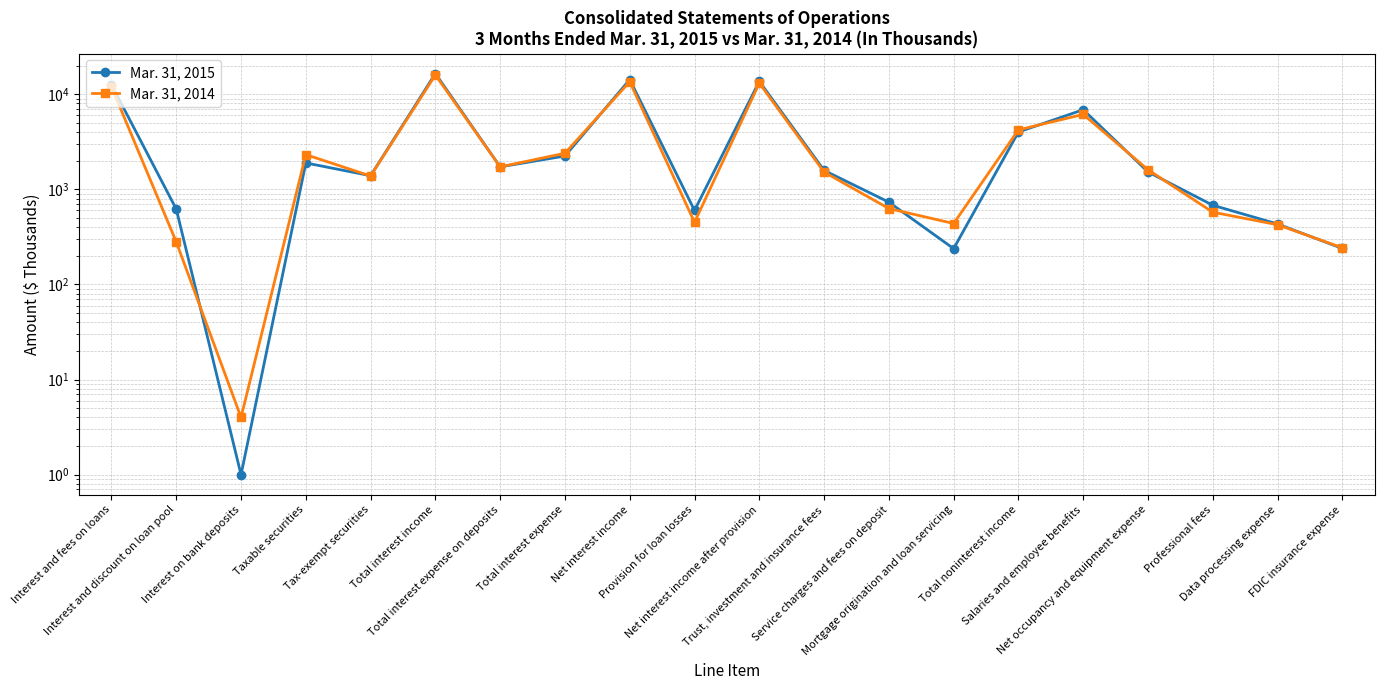

Where do Mar. 31, 2015 and Mar. 31, 2014 first cross each other?

Interest and discount on loan pool and Interest on bank deposits